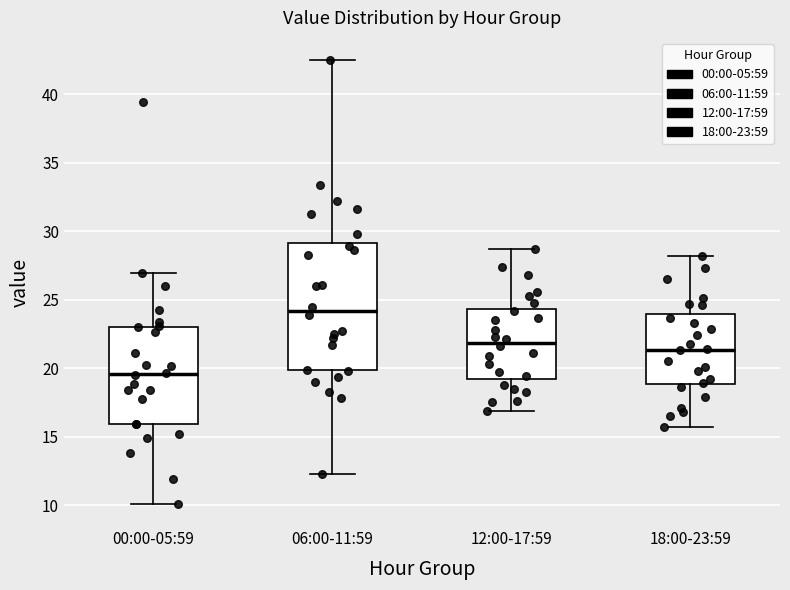

Reading left to right, read every box against the y-axis: the position of its median line, the range the box covers, and the ends of its whiskers. The values are not printed on the chart, so give them approximately, as read against the axis.

00:00-05:59: median 19.5, box 16.0 to 23.0, whiskers 10.0 to 27.0
06:00-11:59: median 24.0, box 20.0 to 29.0, whiskers 12.5 to 42.5
12:00-17:59: median 22.0, box 19.5 to 24.5, whiskers 17.0 to 28.5
18:00-23:59: median 21.5, box 19.0 to 24.0, whiskers 15.5 to 28.0